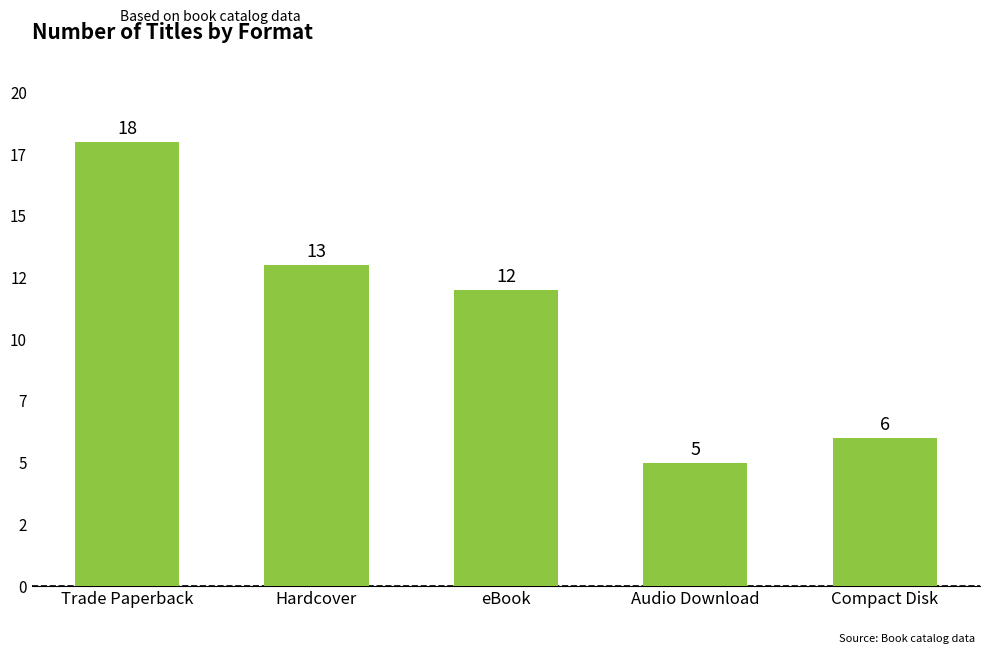

What is the average value?

11